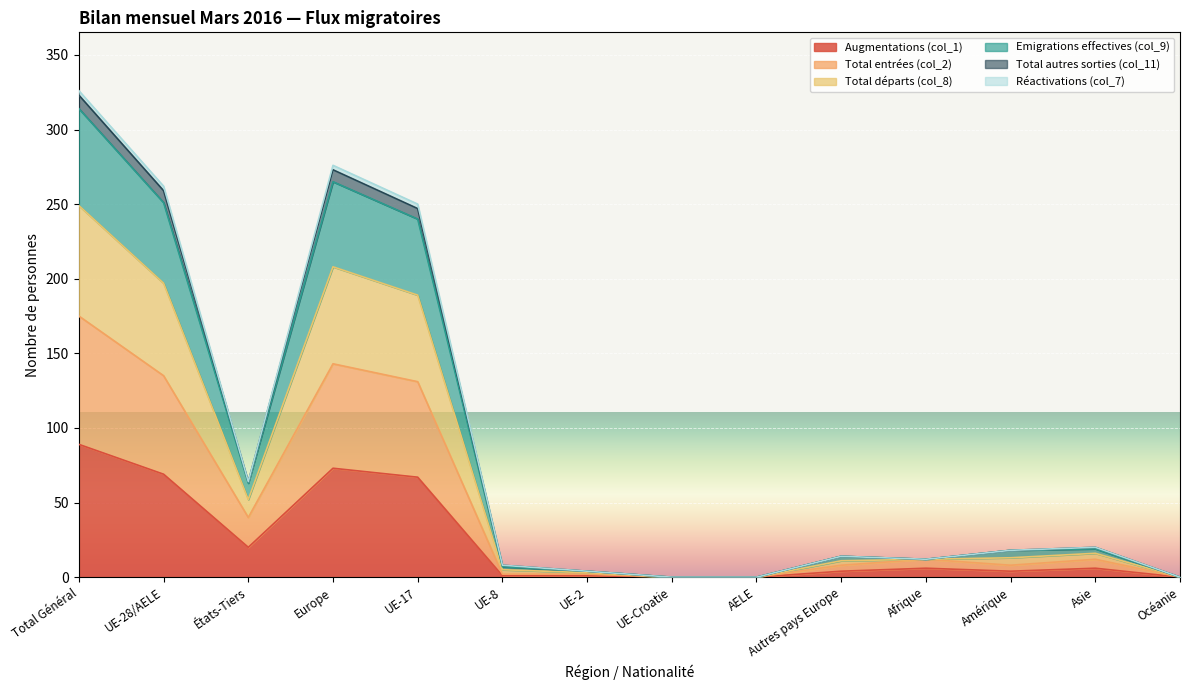

Is the value of Total autres sorties (col_11) at Océanie greater than the value of Emigrations effectives (col_9) at UE-Croatie?

No